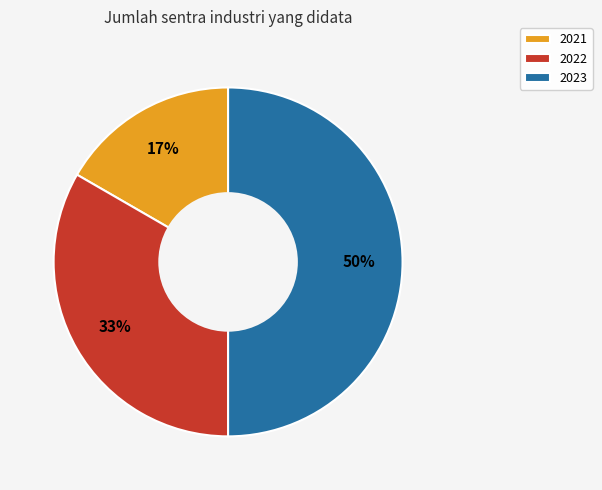

How many slices are in this pie chart?

3